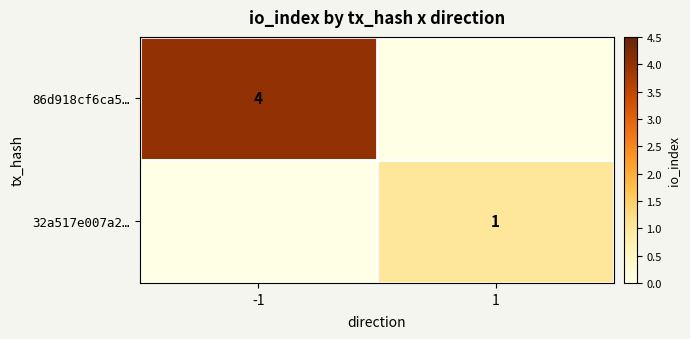

True or false: 86d918cf6ca5… has a value of 4 at -1.

True